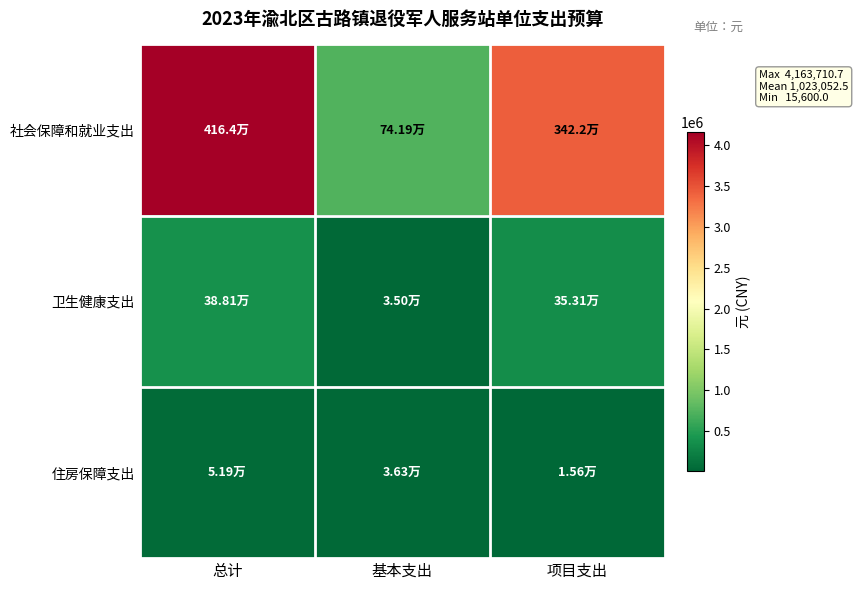

Reading left to right, transcribe all the data shown in this chart.

社会保障和就业支出: 总计=4163710.7	基本支出=741910.7	项目支出=3421800.0
卫生健康支出: 总计=388138.8	基本支出=35038.8	项目支出=353100.0
住房保障支出: 总计=51886.6	基本支出=36286.6	项目支出=15600.0